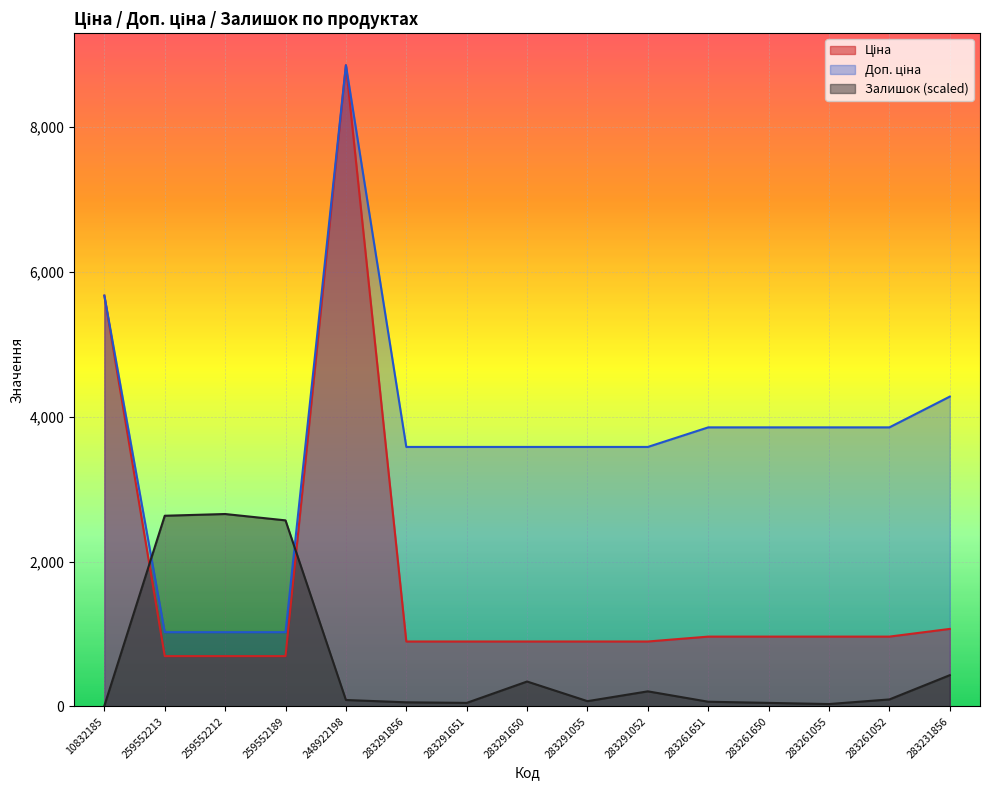

The value of Доп. ціна at 259552213 is 1341.5. True or false?

False